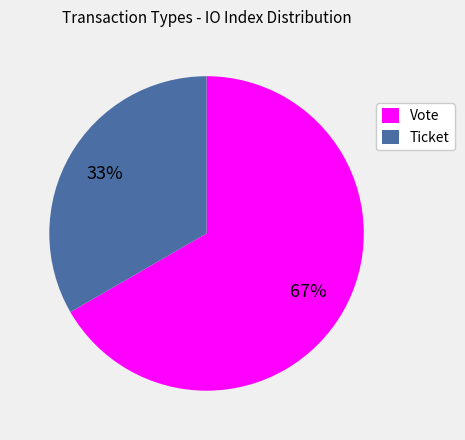

Between Vote and Ticket, which is larger?

Vote